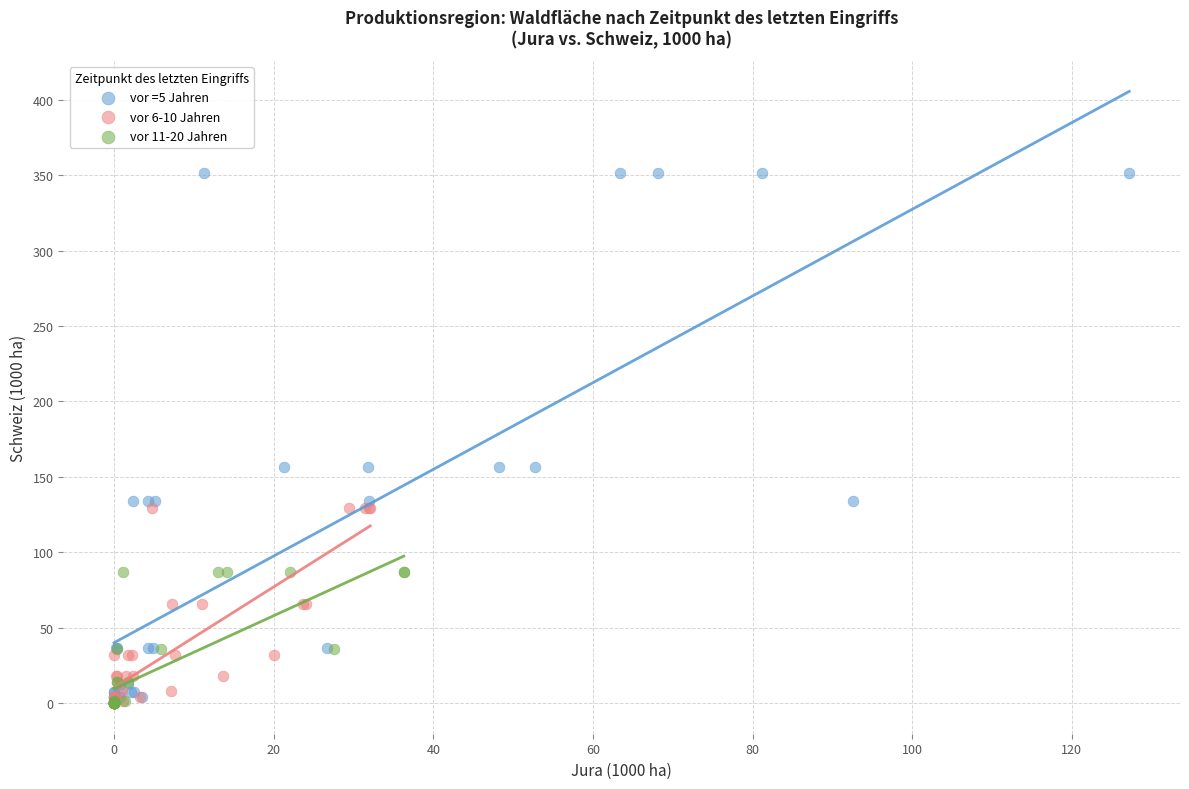

Which series has the widest spread of Y values?

vor =5 Jahren